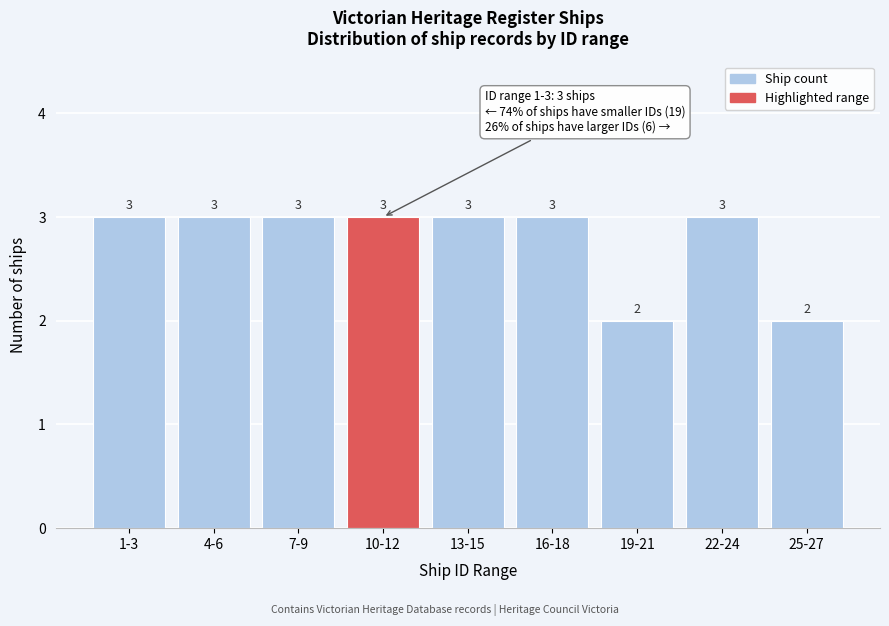

Reading right to left, extract all data points from this chart.

2	3	2	3	3	3	3	3	3